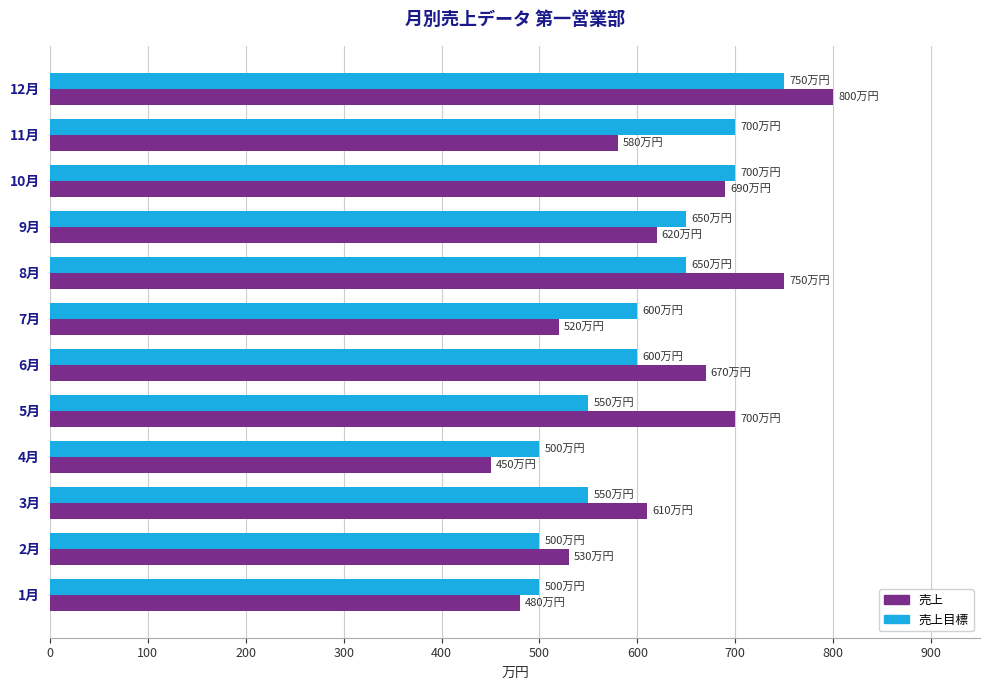

Read the 売上 value at 4月, to the nearest 10.

450